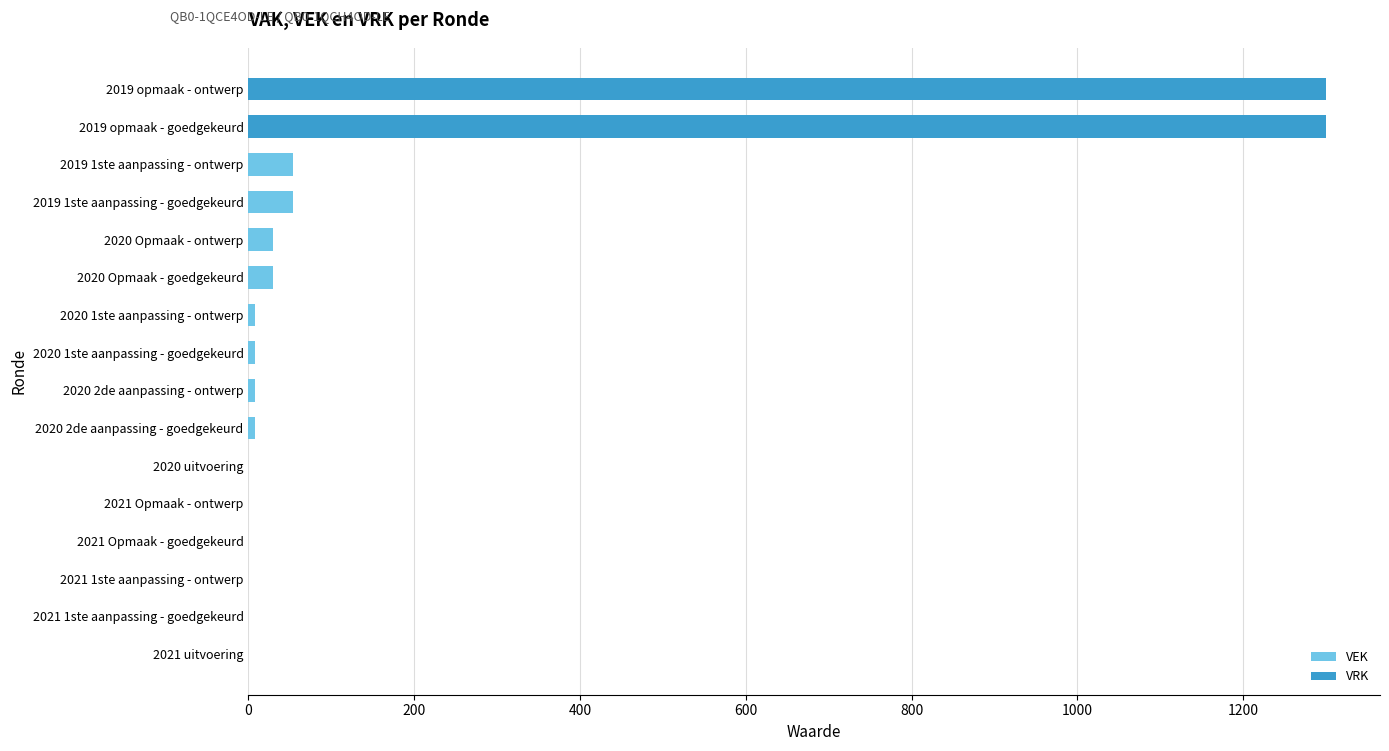

What is the highest value of the VEK series?

54